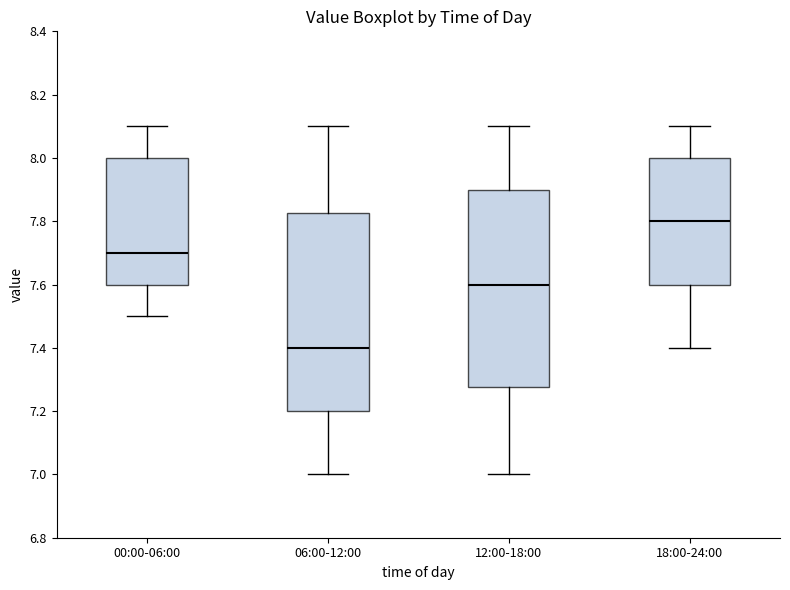

Where does the lower whisker of the box for 12:00-18:00 end on the y-axis? The values are not printed on the chart, so give them approximately, as read against the axis.

7.00